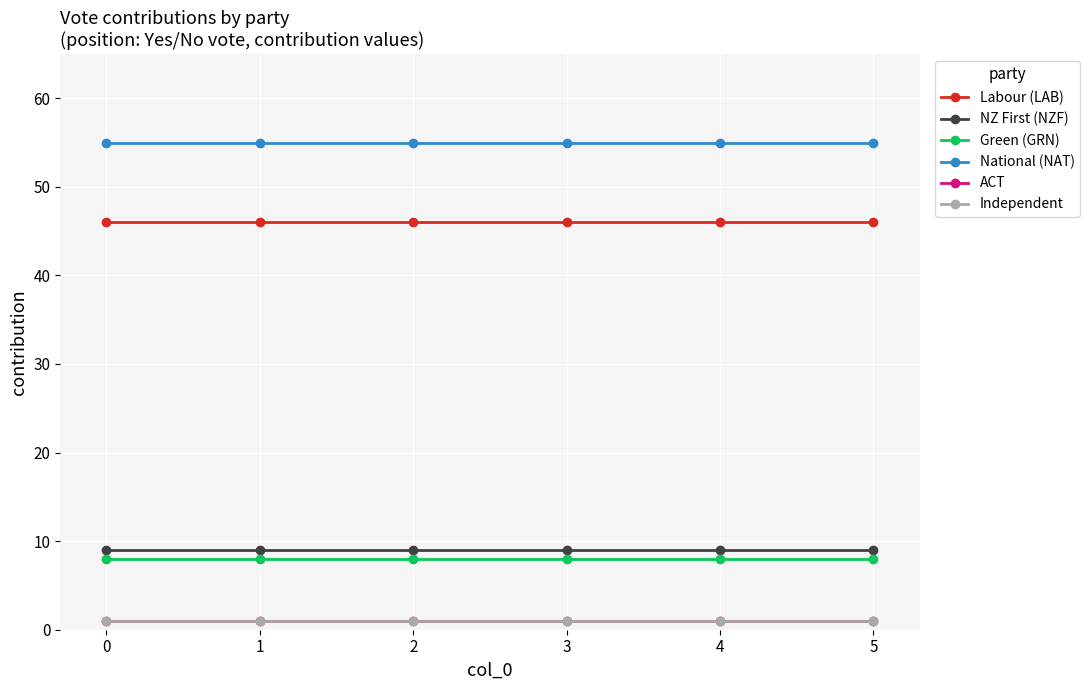

Which has a higher value, 3 or 5?

3